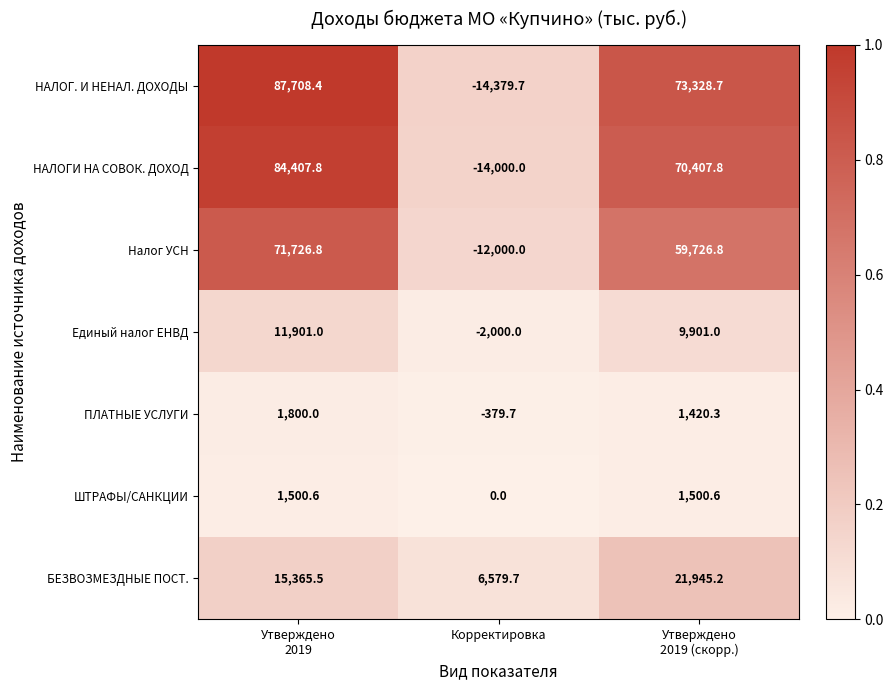

Which series has the largest range (max minus min)?

НАЛОГ. И НЕНАЛ. ДОХОДЫ